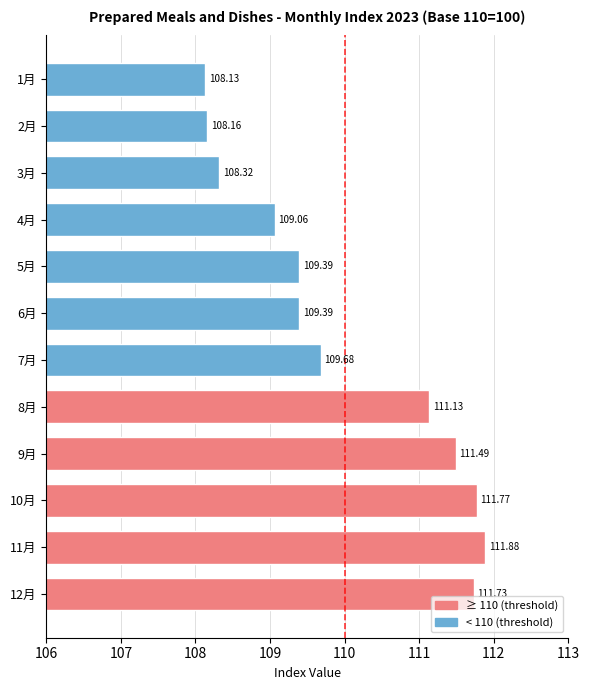

What is the difference between the second highest and minimum values?

3.6